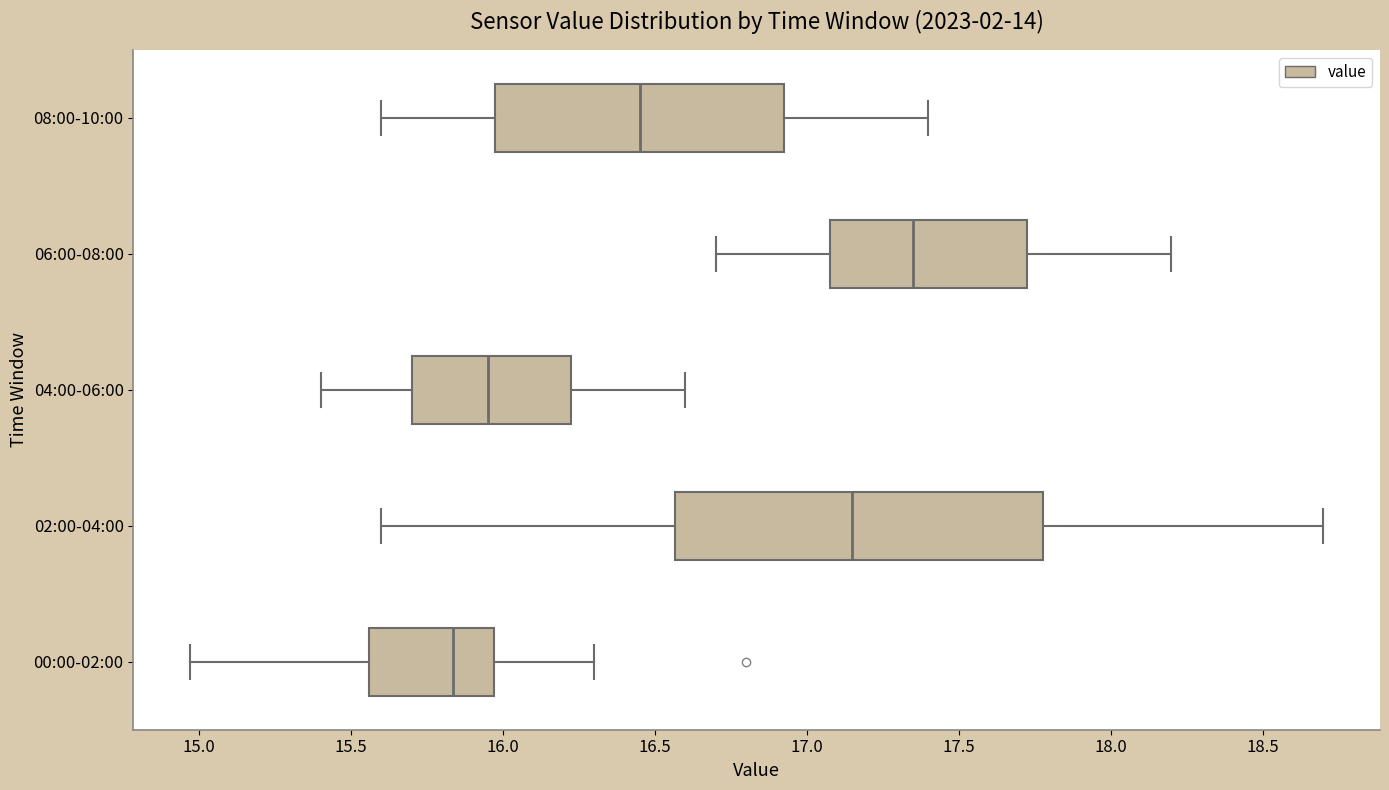

Which box's median line is the furthest to the left?

00:00-02:00